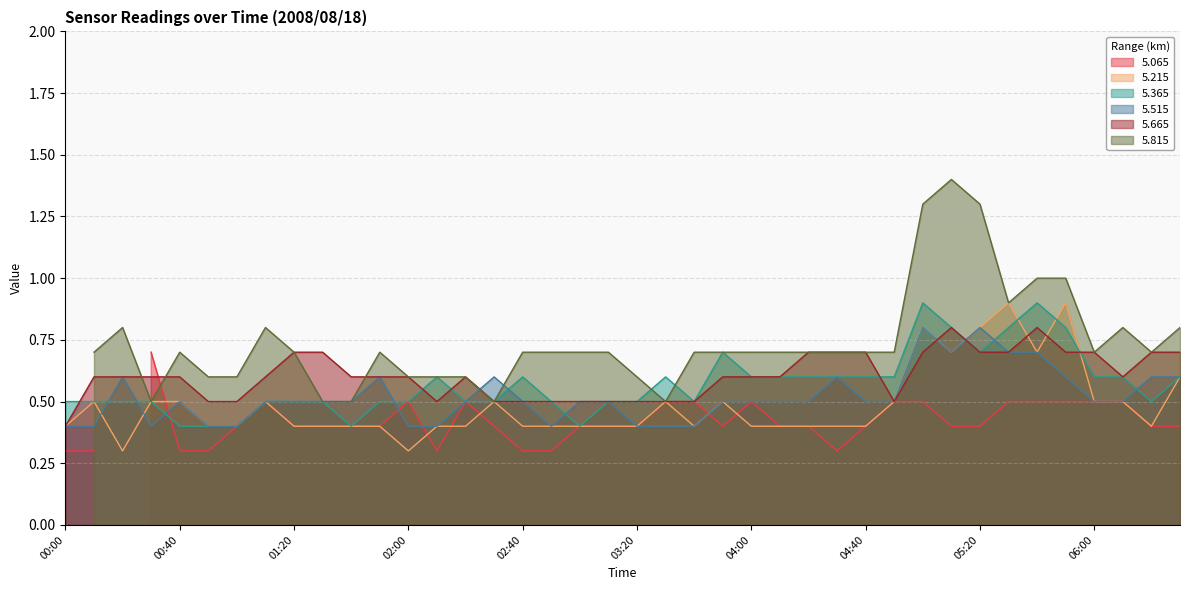

After their last crossing, which series has the higher values:   5.365 or   5.665?

  5.665